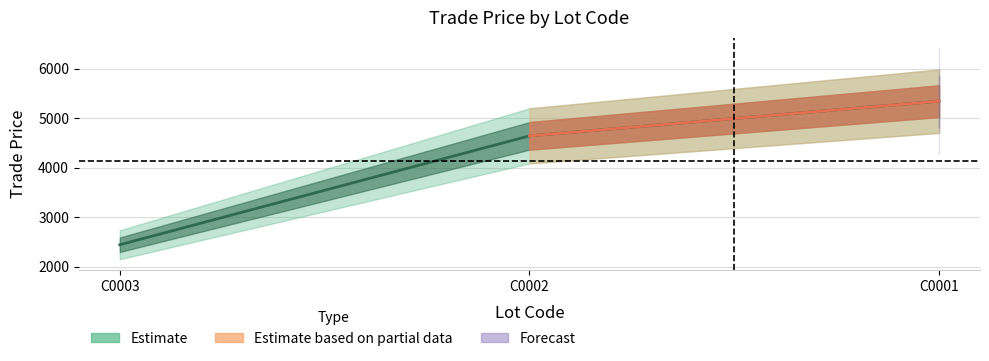

List the labels in order of value, smallest first.

C0003, C0002, C0001